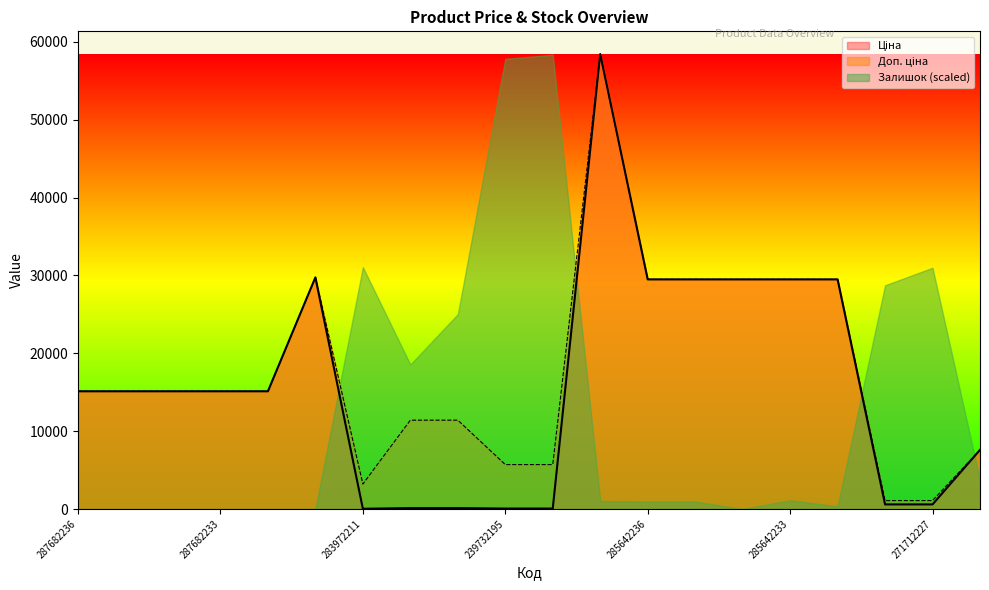

At which label is Доп. ціна closest to 29754?

287702232